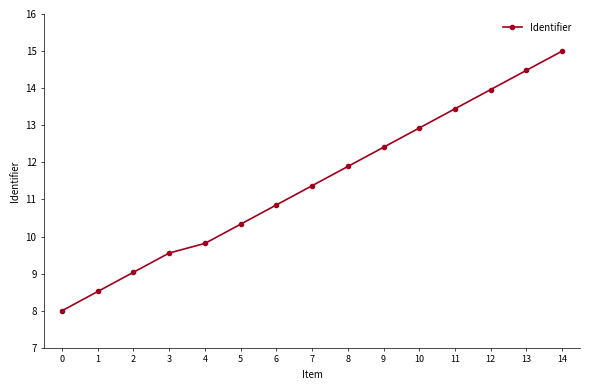

What is the value of the 4th point from the left?

9.6